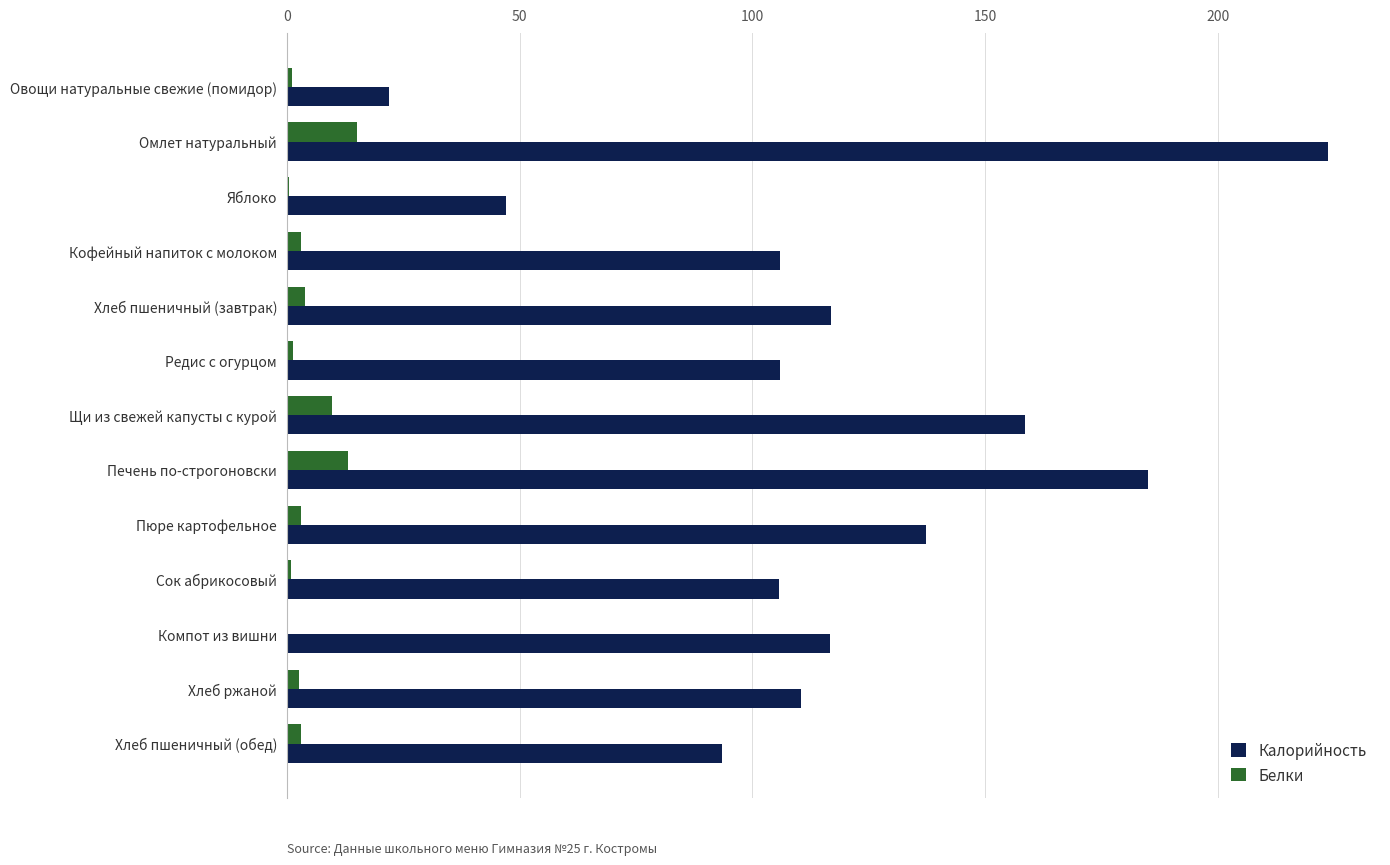

True or false: Калорийность has a value of 203.0 at Пюре картофельное.

False